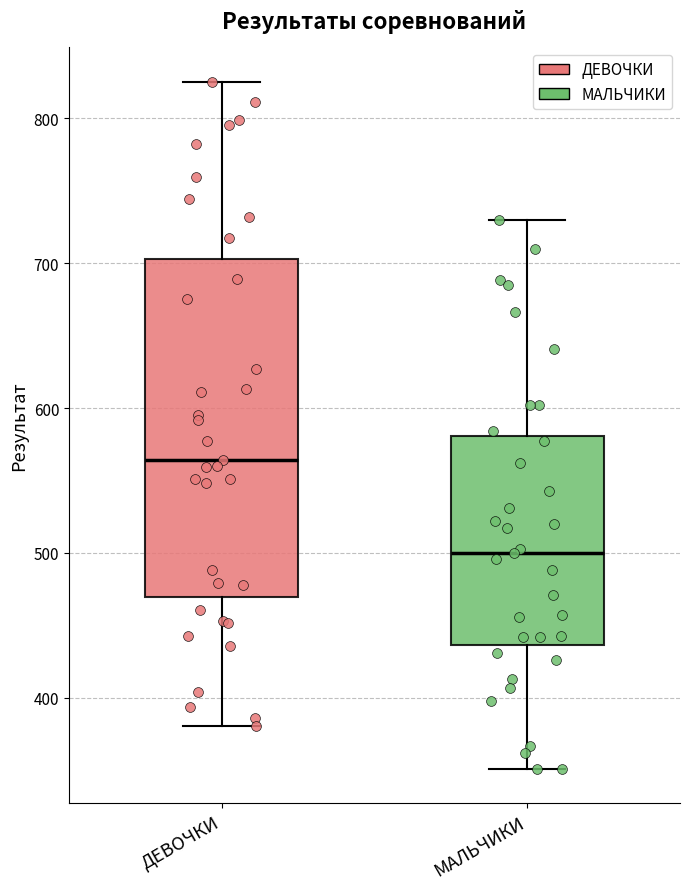

Where is the lower edge of the box for МАЛЬЧИКИ on the y-axis? The values are not printed on the chart, so give them approximately, as read against the axis.

440